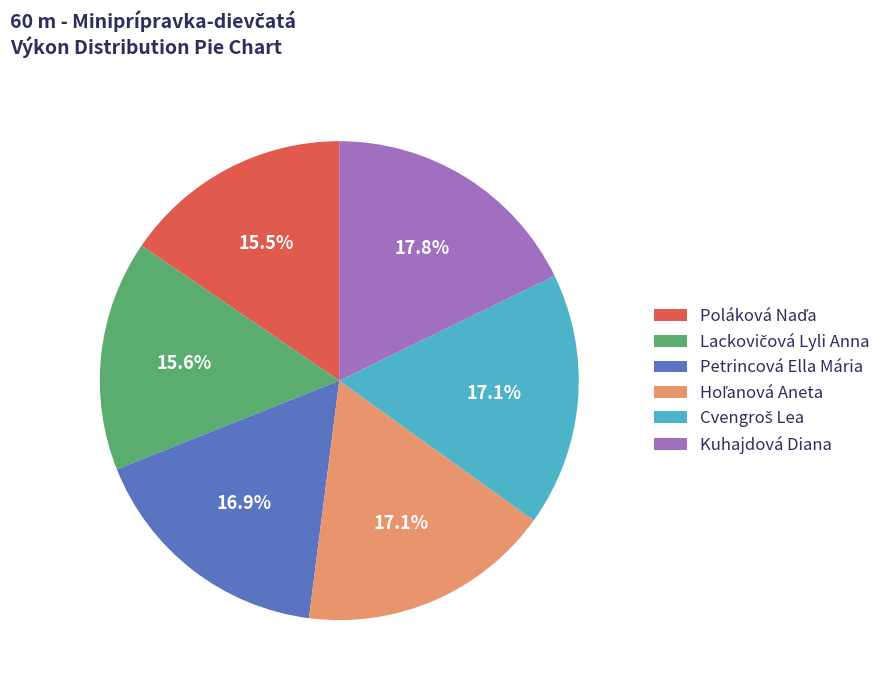

True or false: Kuhajdová Diana accounts for 18% of the total.

True